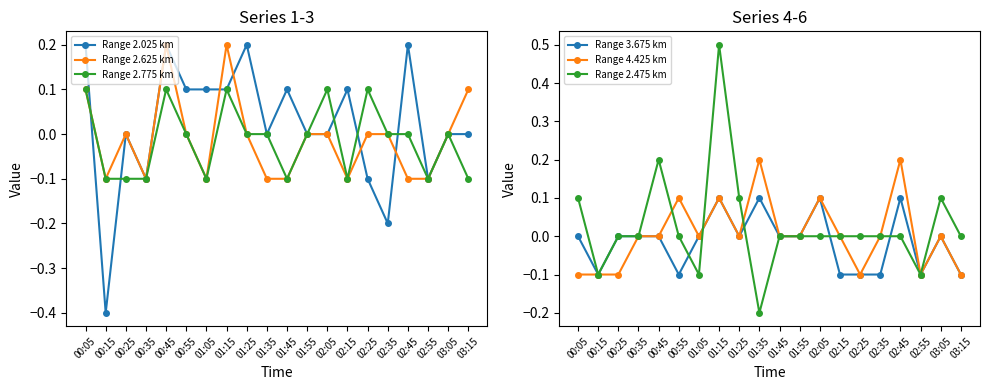

What is the sum of the Range 3.675 km values at 00:05 and 02:35?

-0.1